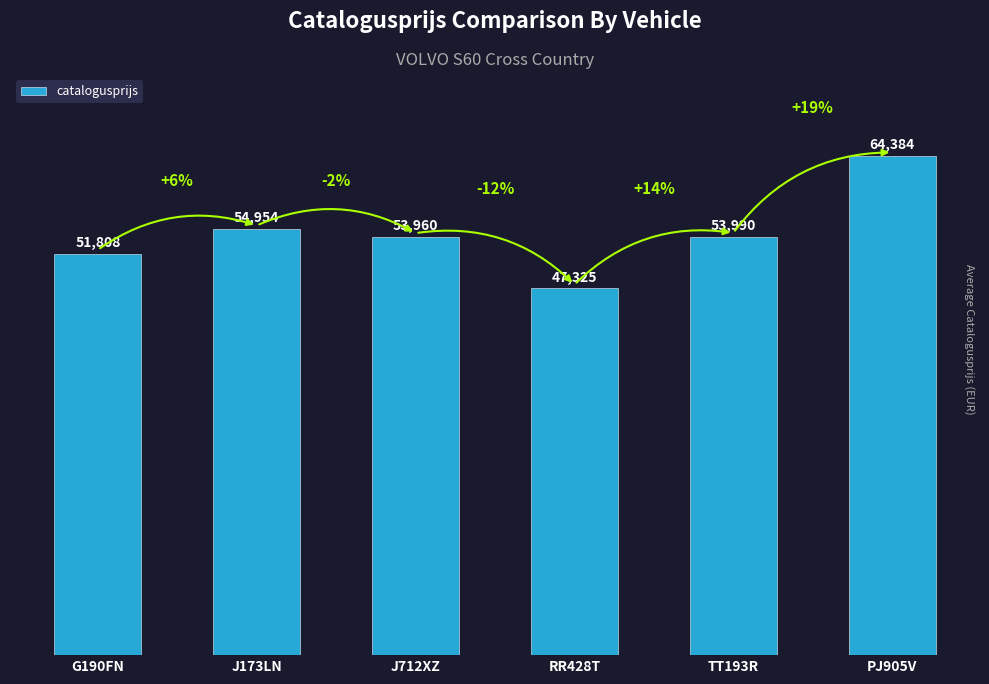

Reading right to left, what are all the values shown in this chart?

PJ905V=64384	TT193R=53990	RR428T=47325	J712XZ=53960	J173LN=54954	G190FN=51808